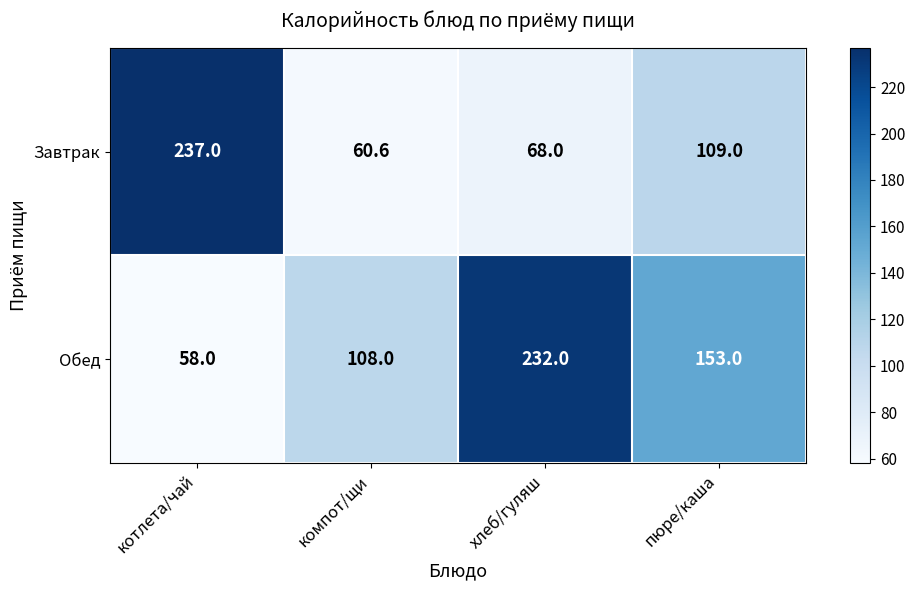

Reading right to left, what are all the values shown in this chart?

Завтрак: пюре/каша=109.0	хлеб/гуляш=68.0	компот/щи=60.6	котлета/чай=237.0
Обед: пюре/каша=153.0	хлеб/гуляш=232.0	компот/щи=108.0	котлета/чай=58.0